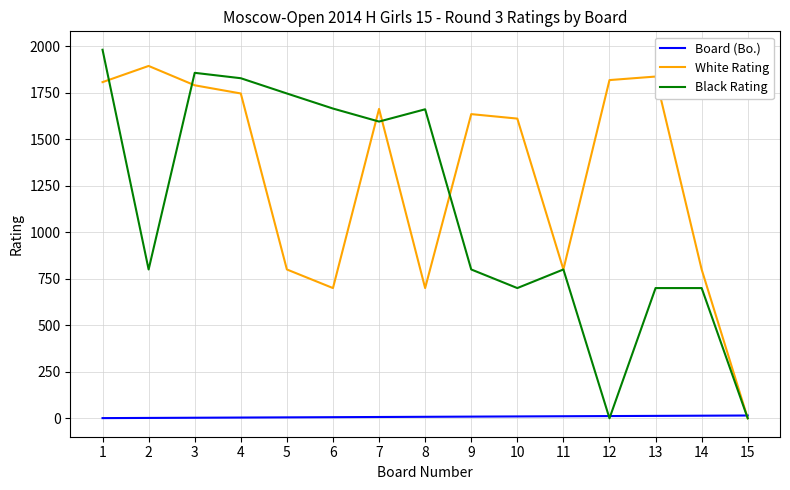

What is the highest value of the White Rating series?

1894